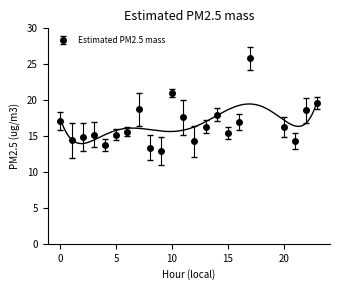

What is the minimum value shown in the chart?

12.9